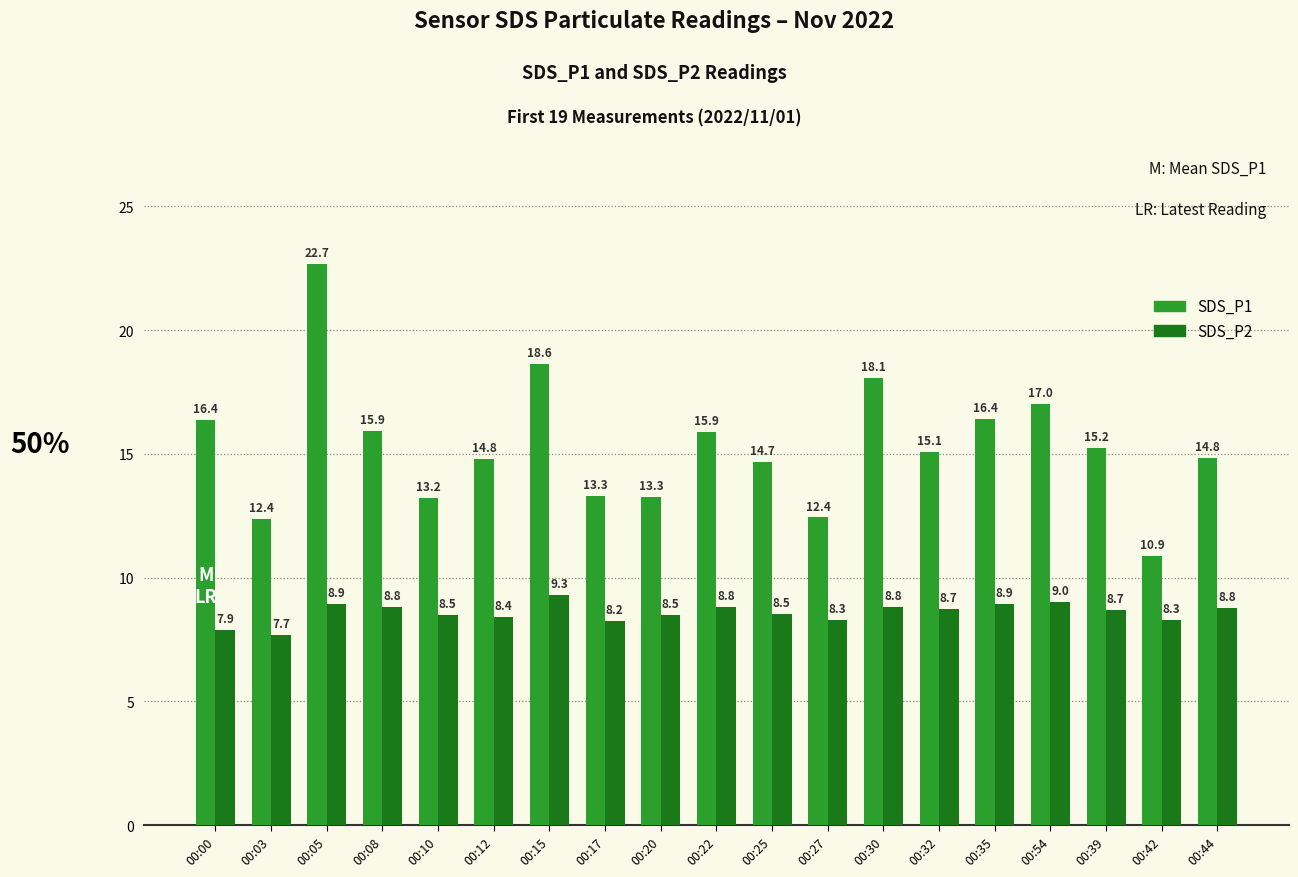

What is the label of the 10th bar from the right?

00:22